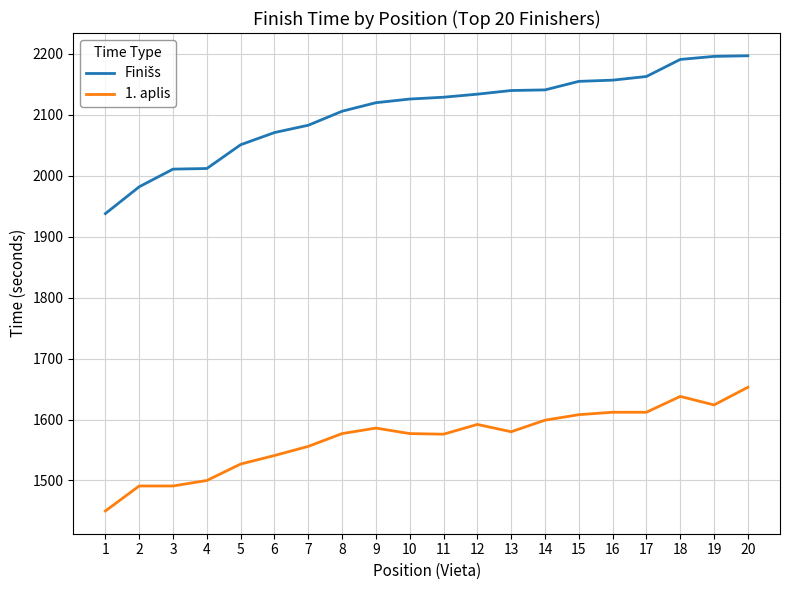

How many lines are shown in the chart?

2